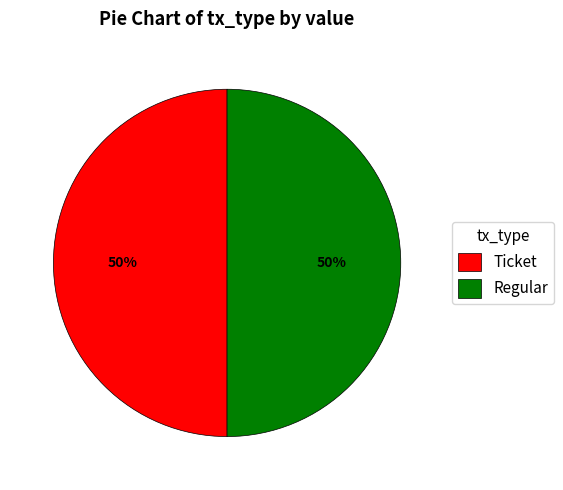

The Ticket slice represents 50% of the pie. True or false?

True